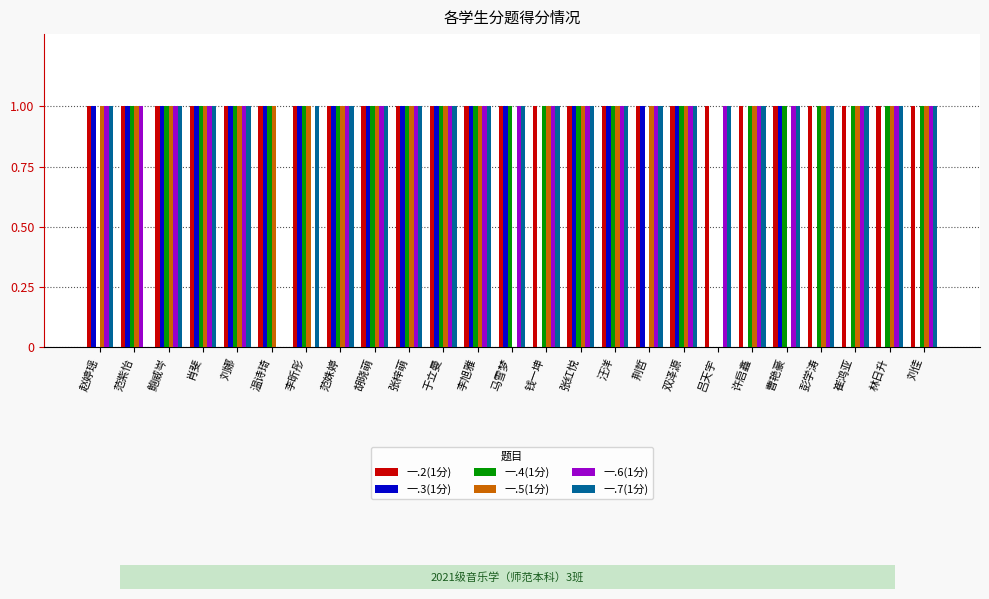

Reading right to left, list all the values displayed in this chart.

一.2(1分): 刘佳=1	林日升=1	崔鸿亚=1	彭学涛=1	曹艳豪=1	许启鑫=1	吕天宇=1	双泽源=1	荆哲=1	汪洋=1	张红悦=1	钱一坤=1	马雪梦=1	李旭雅=1	于立曼=1	张梓萌=1	胡晓萌=1	范姝婷=1	李昕彤=1	温诗琦=1	刘娜=1	肖斐=1	鲍威岑=1	范紫怡=1	赵婷瑶=1
一.3(1分): 刘佳=0	林日升=0	崔鸿亚=0	彭学涛=0	曹艳豪=1	许启鑫=0	吕天宇=0	双泽源=1	荆哲=1	汪洋=1	张红悦=1	钱一坤=0	马雪梦=1	李旭雅=1	于立曼=1	张梓萌=1	胡晓萌=1	范姝婷=1	李昕彤=1	温诗琦=1	刘娜=1	肖斐=1	鲍威岑=1	范紫怡=1	赵婷瑶=1
一.4(1分): 刘佳=1	林日升=1	崔鸿亚=1	彭学涛=1	曹艳豪=1	许启鑫=1	吕天宇=0	双泽源=1	荆哲=0	汪洋=1	张红悦=1	钱一坤=1	马雪梦=1	李旭雅=1	于立曼=1	张梓萌=1	胡晓萌=1	范姝婷=1	李昕彤=1	温诗琦=1	刘娜=1	肖斐=1	鲍威岑=1	范紫怡=1	赵婷瑶=0
一.5(1分): 刘佳=1	林日升=1	崔鸿亚=1	彭学涛=1	曹艳豪=0	许启鑫=1	吕天宇=0	双泽源=1	荆哲=1	汪洋=1	张红悦=1	钱一坤=1	马雪梦=0	李旭雅=1	于立曼=1	张梓萌=1	胡晓萌=1	范姝婷=1	李昕彤=1	温诗琦=1	刘娜=1	肖斐=1	鲍威岑=1	范紫怡=1	赵婷瑶=1
一.6(1分): 刘佳=1	林日升=1	崔鸿亚=1	彭学涛=1	曹艳豪=1	许启鑫=1	吕天宇=1	双泽源=1	荆哲=1	汪洋=1	张红悦=1	钱一坤=1	马雪梦=1	李旭雅=1	于立曼=1	张梓萌=1	胡晓萌=1	范姝婷=1	李昕彤=0	温诗琦=0	刘娜=1	肖斐=1	鲍威岑=1	范紫怡=1	赵婷瑶=1
一.7(1分): 刘佳=1	林日升=1	崔鸿亚=1	彭学涛=1	曹艳豪=1	许启鑫=1	吕天宇=1	双泽源=1	荆哲=1	汪洋=1	张红悦=1	钱一坤=1	马雪梦=1	李旭雅=1	于立曼=1	张梓萌=1	胡晓萌=1	范姝婷=1	李昕彤=1	温诗琦=0	刘娜=1	肖斐=1	鲍威岑=1	范紫怡=0	赵婷瑶=1